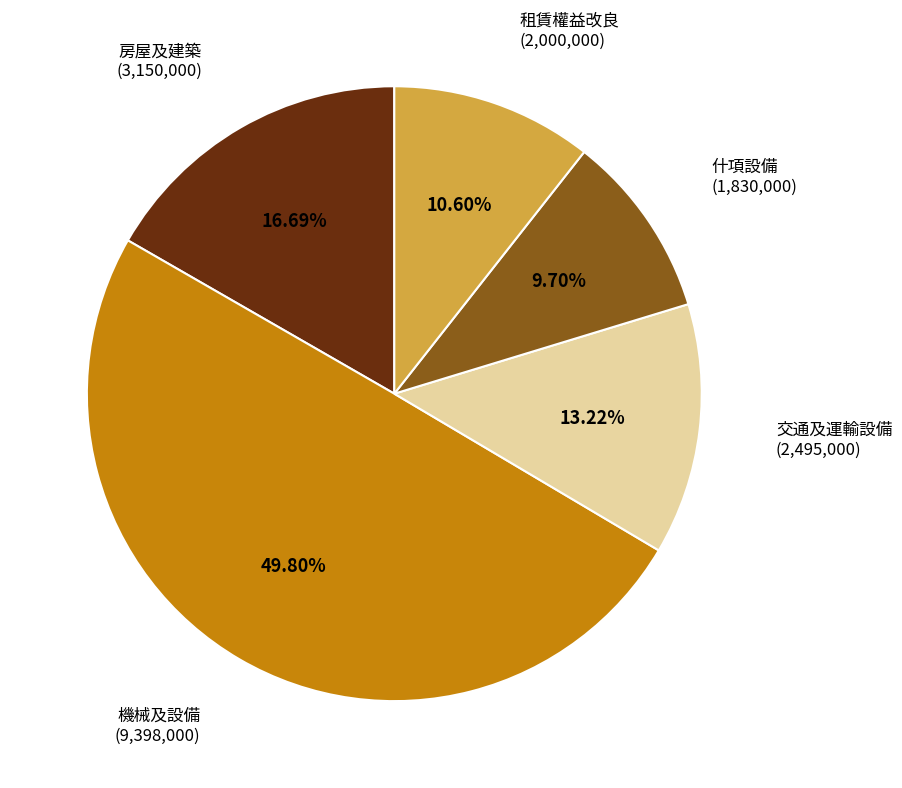

To the nearest percent, what percentage of the pie is 什項設備?

10%